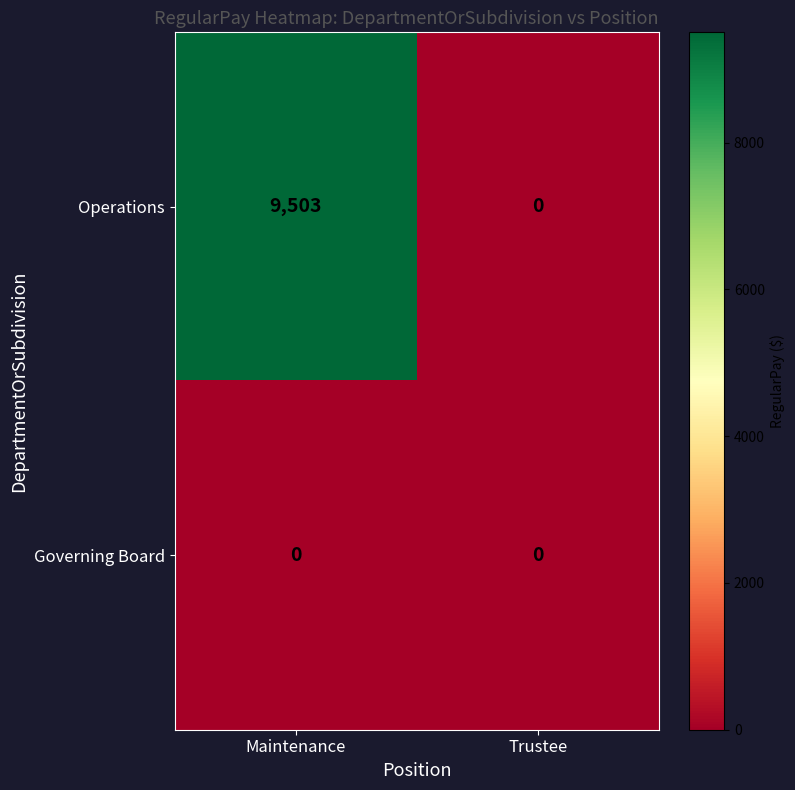

The value of Operations at Maintenance is 3160. True or false?

False